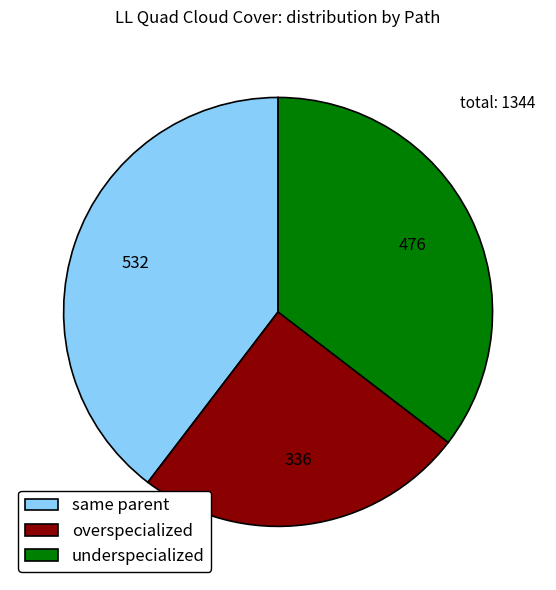

Which category has the smallest portion of the pie?

overspecialized